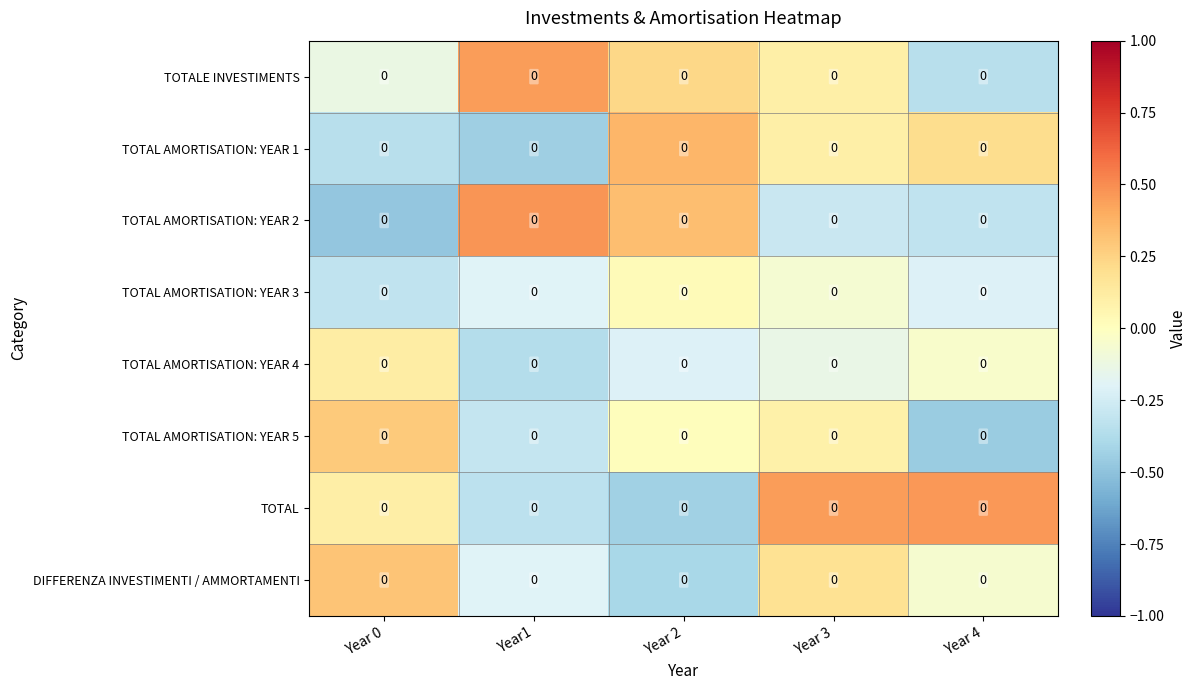

At which label is TOTAL AMORTISATION: YEAR 4 closest to 0?

Year 4